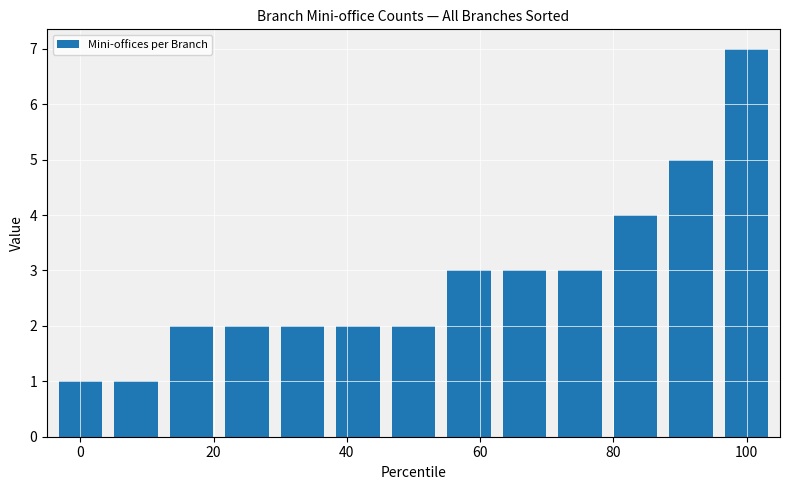

What is the sum of all values?

37